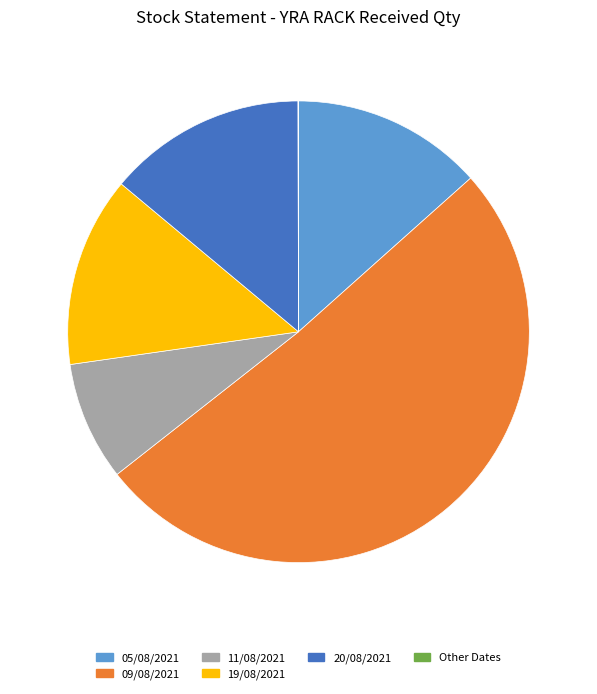

Does any single category account for the majority?

Yes